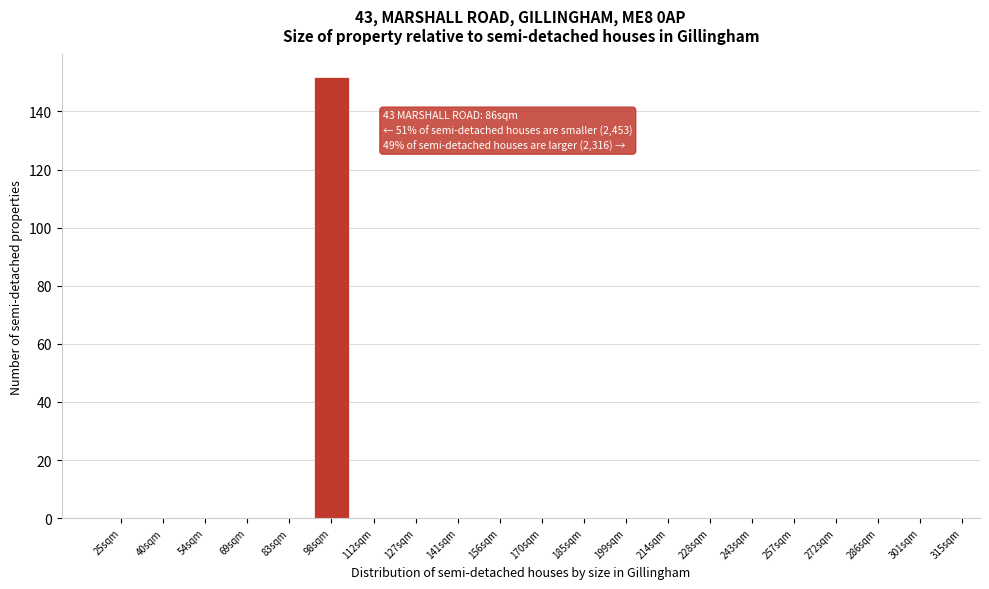

Reading right to left, what are all the values shown in this chart?

301sqm=0	286sqm=0	272sqm=0	257sqm=0	243sqm=0	228sqm=0	214sqm=0	199sqm=0	185sqm=0	170sqm=0	156sqm=0	141sqm=0	127sqm=0	112sqm=0	98sqm=152	83sqm=0	69sqm=0	54sqm=0	40sqm=0	25sqm=0